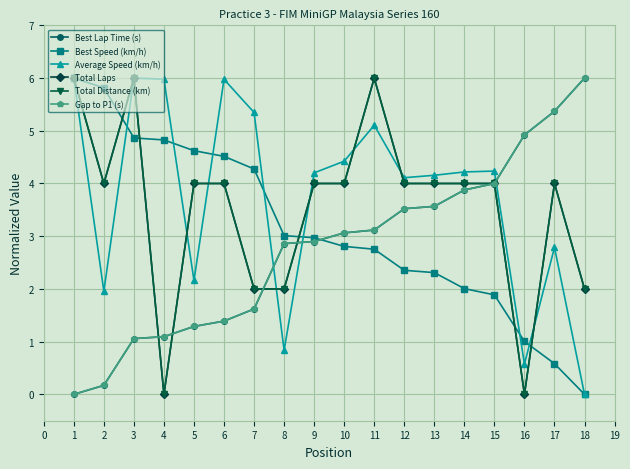

The Total Laps series shows 5.7 at 5. True or false?

False